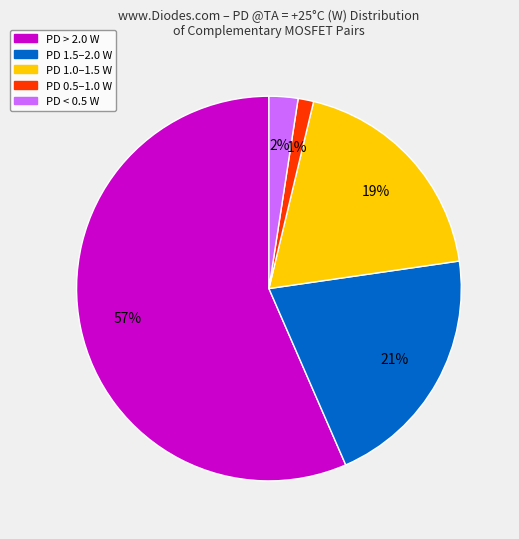

Which has a higher value, PD 1.0–1.5 W or PD > 2.0 W?

PD > 2.0 W